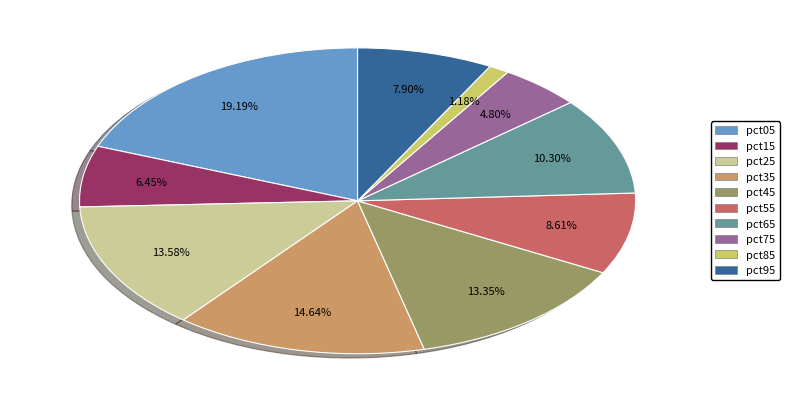

Is there any slice that represents more than half of the pie?

No